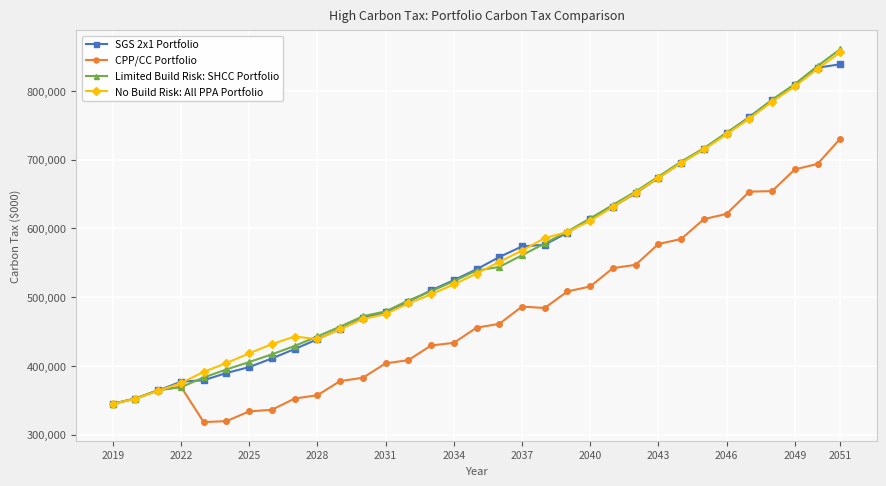

What is the value of the CPP/CC Portfolio point at the 23rd from the left?

542215.4